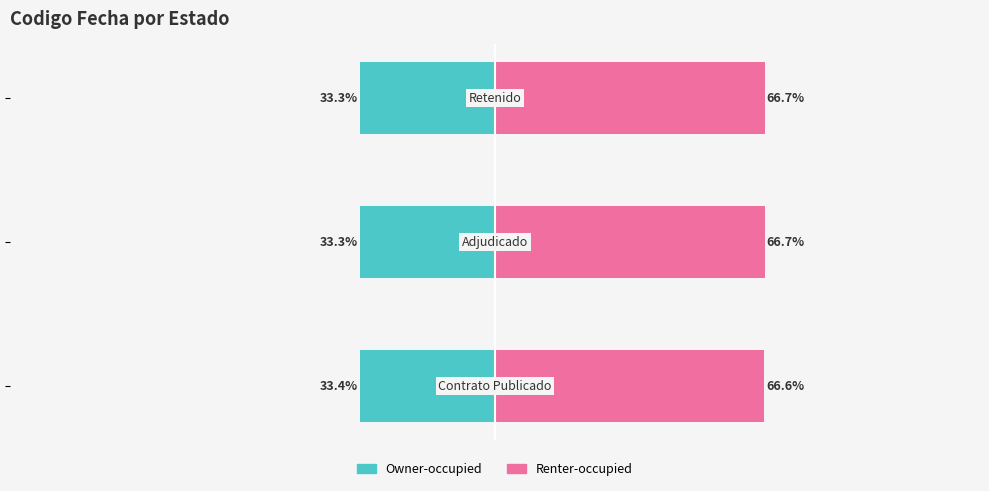

Between −150 and −100, which series saw the biggest shift?

Owner-occupied